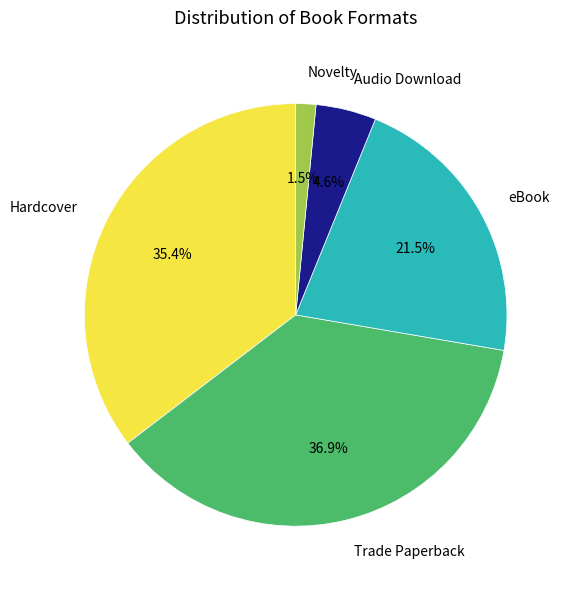

How many slices are in this pie chart?

5